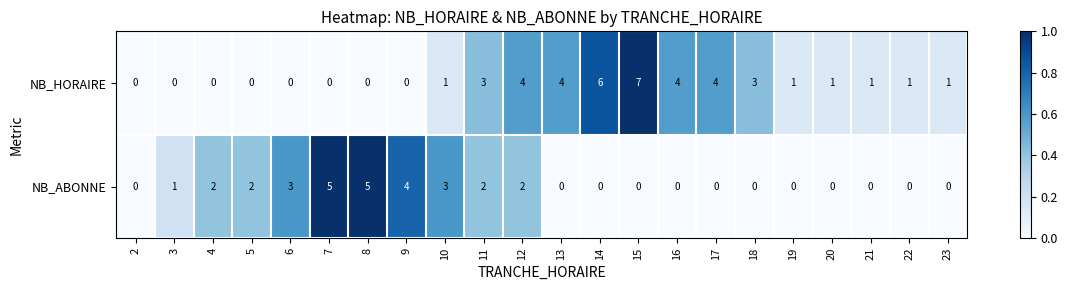

At which category is the sum across all series the highest?

15